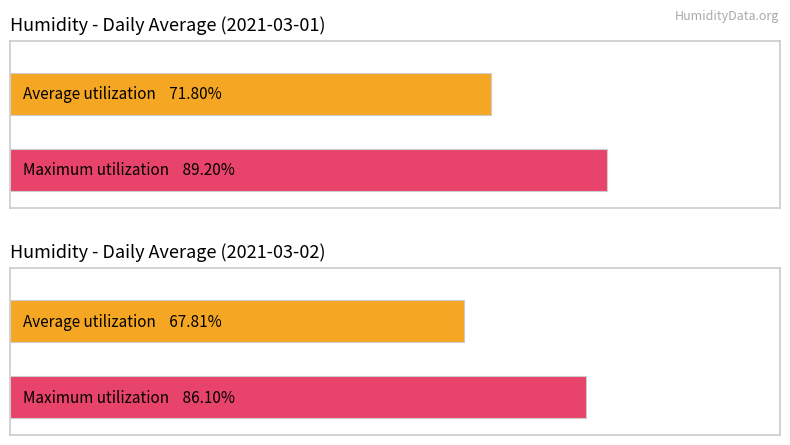

The Maximum humidity series shows 58.2 at 06:00. True or false?

False